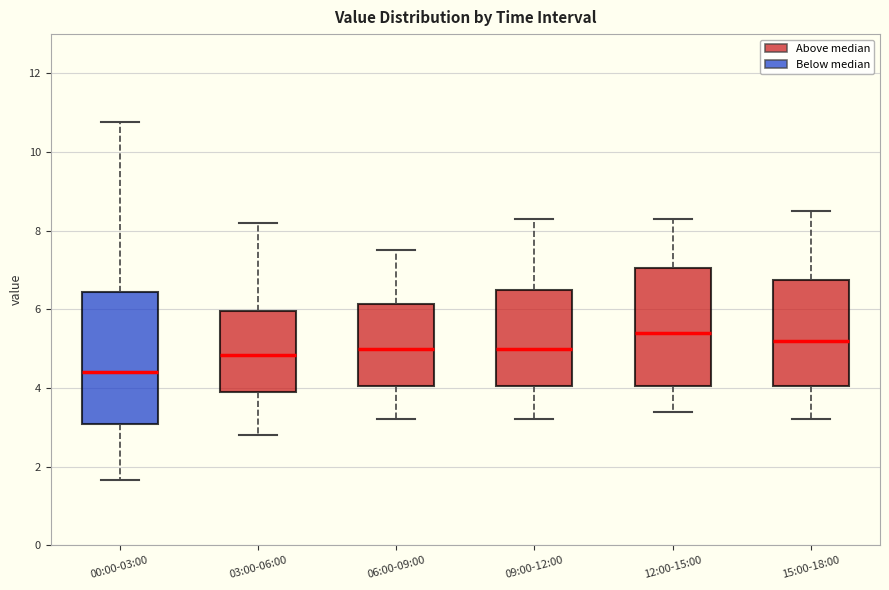

Reading left to right, transcribe this box plot: for each box, give where its median line is, the range the box spans, and where its two whiskers end, as read against the y-axis. The values are not printed on the chart, so give them approximately, as read against the axis.

00:00-03:00: median 4.4, box 3.0 to 6.4, whiskers 1.6 to 10.8
03:00-06:00: median 4.8, box 4.0 to 6.0, whiskers 2.8 to 8.2
06:00-09:00: median 5.0, box 4.0 to 6.2, whiskers 3.2 to 7.6
09:00-12:00: median 5.0, box 4.0 to 6.6, whiskers 3.2 to 8.4
12:00-15:00: median 5.4, box 4.0 to 7.0, whiskers 3.4 to 8.4
15:00-18:00: median 5.2, box 4.0 to 6.8, whiskers 3.2 to 8.6